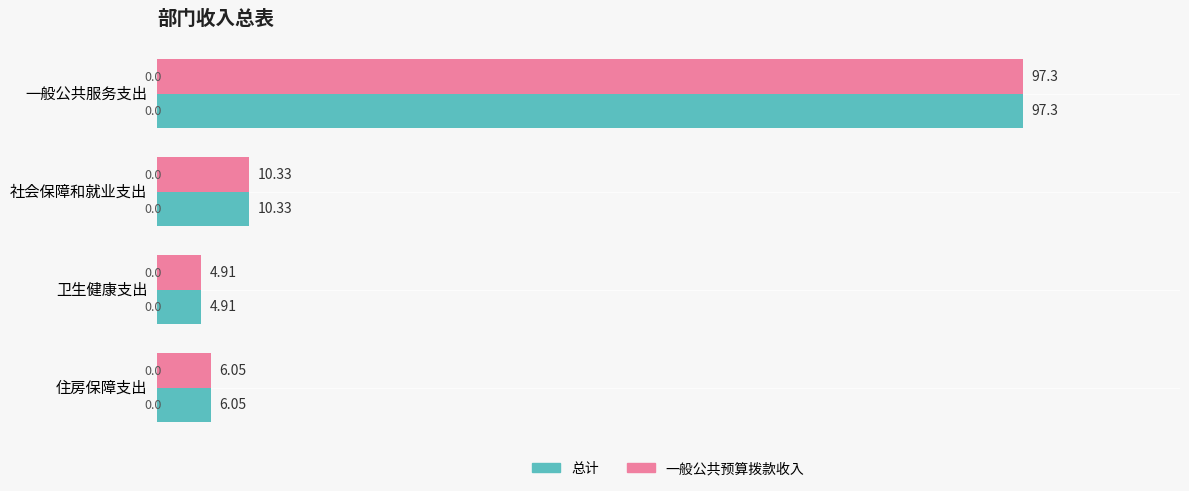

At which category does the chart reach its minimum across all series?

卫生健康支出